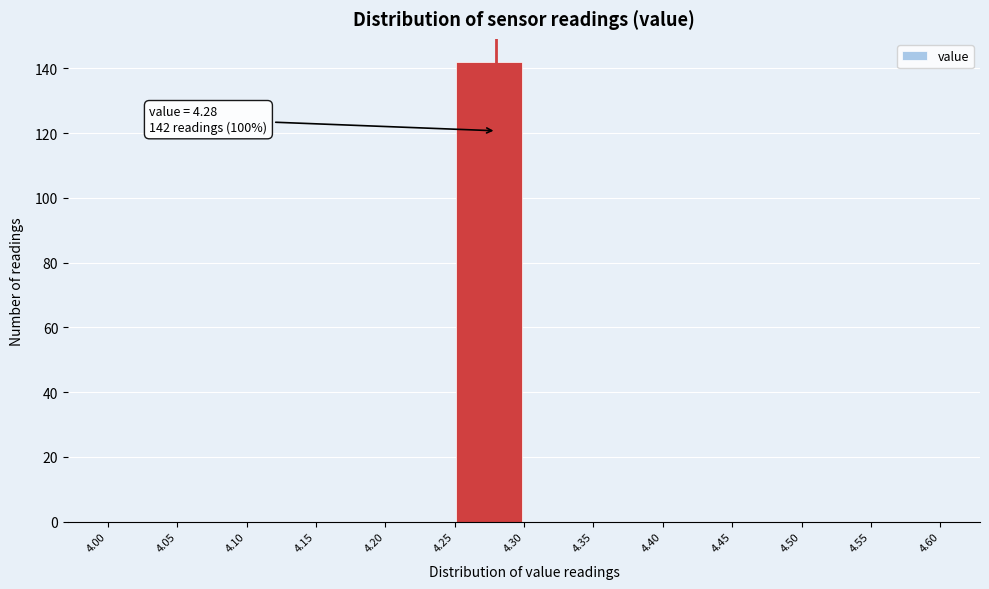

Which range on the x-axis has the tallest bar?

4.25 to 4.30